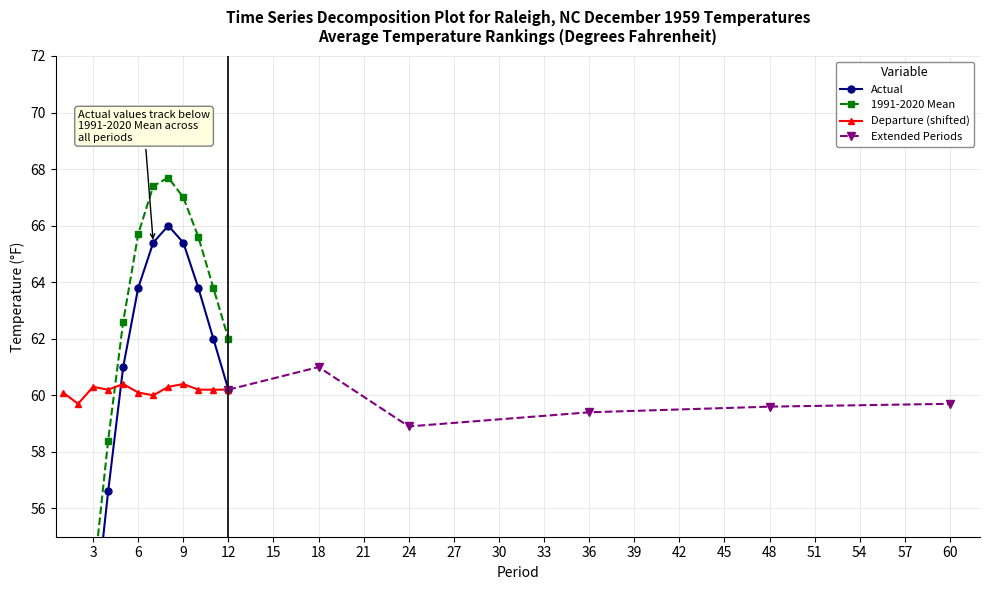

Is it true that Value equals 46.5 at 2?

True